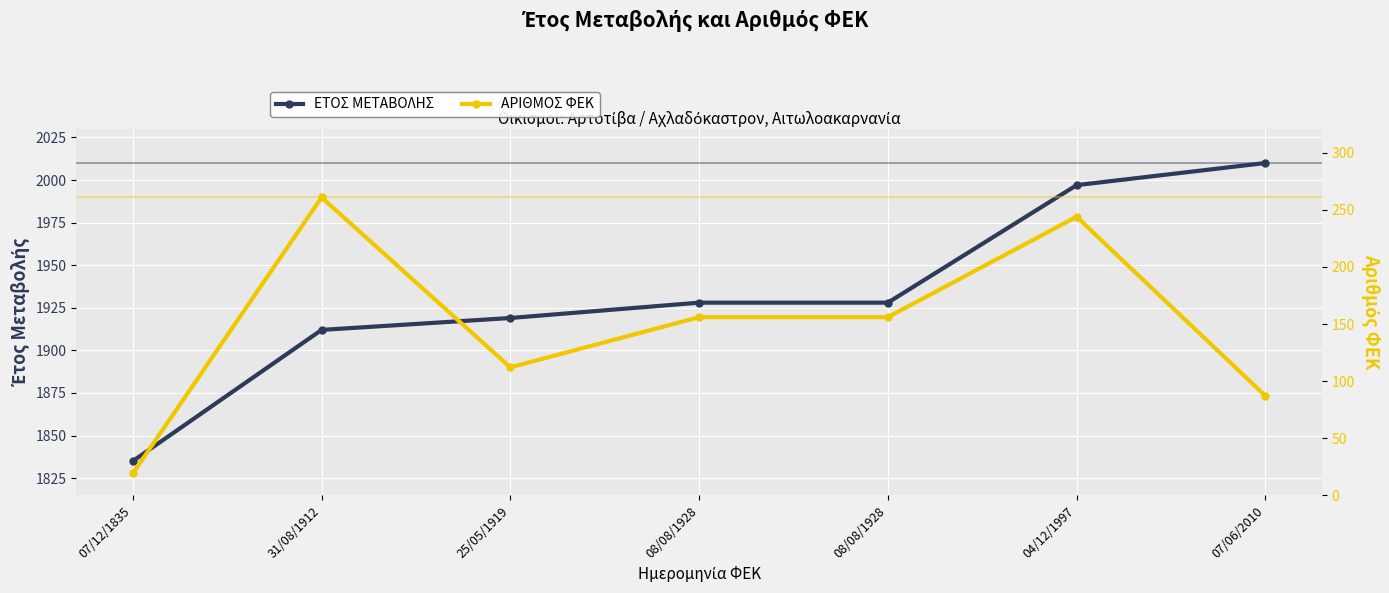

How many lines are shown in the chart?

2